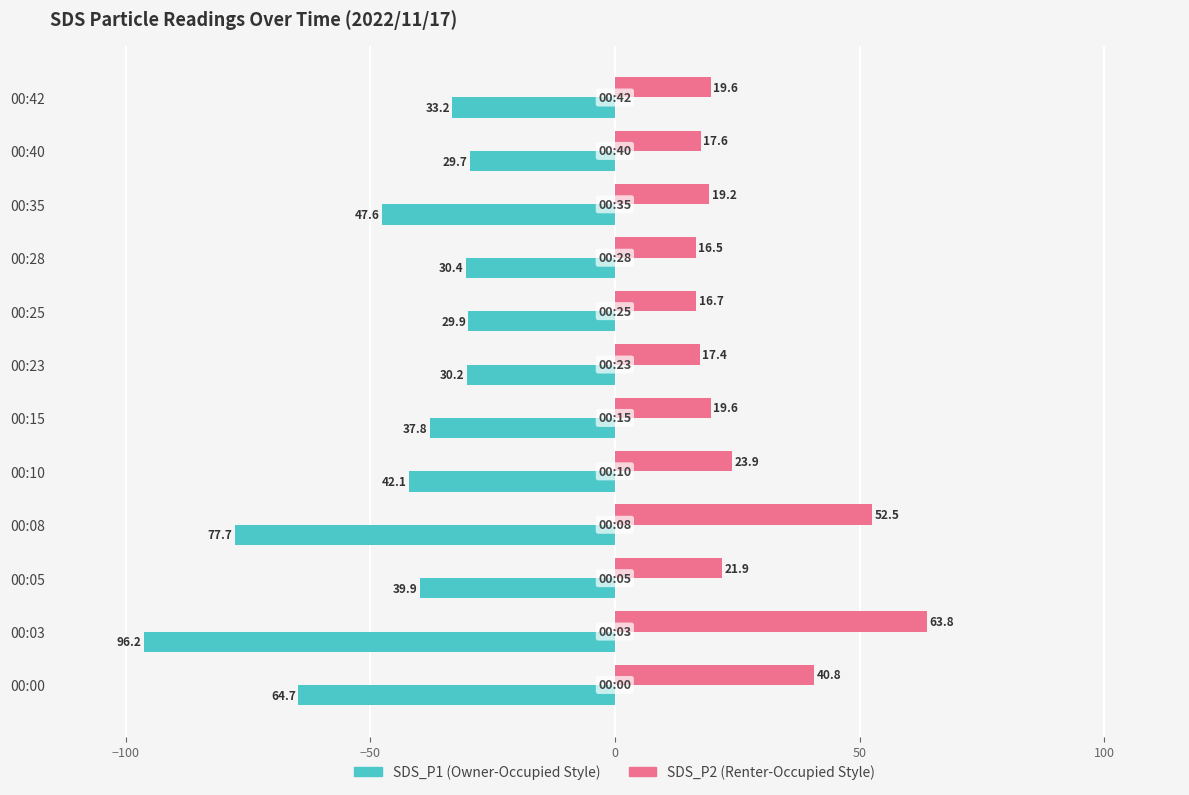

What is the smallest value displayed?

-96.2